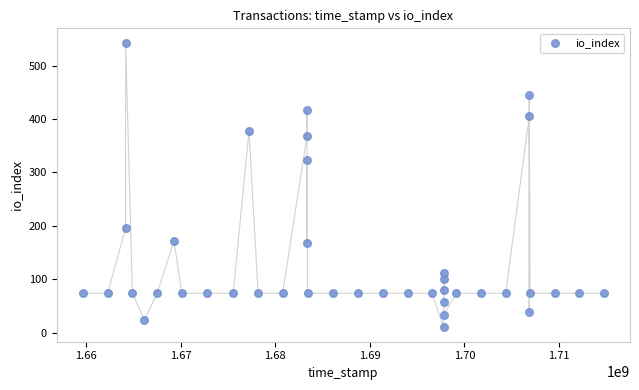

What is the range of Y values (max minus min)?

533